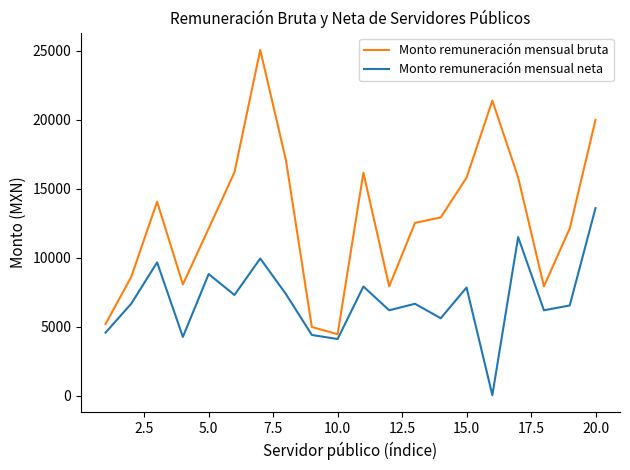

Which series has the widest spread of values?

Monto remuneración mensual bruta